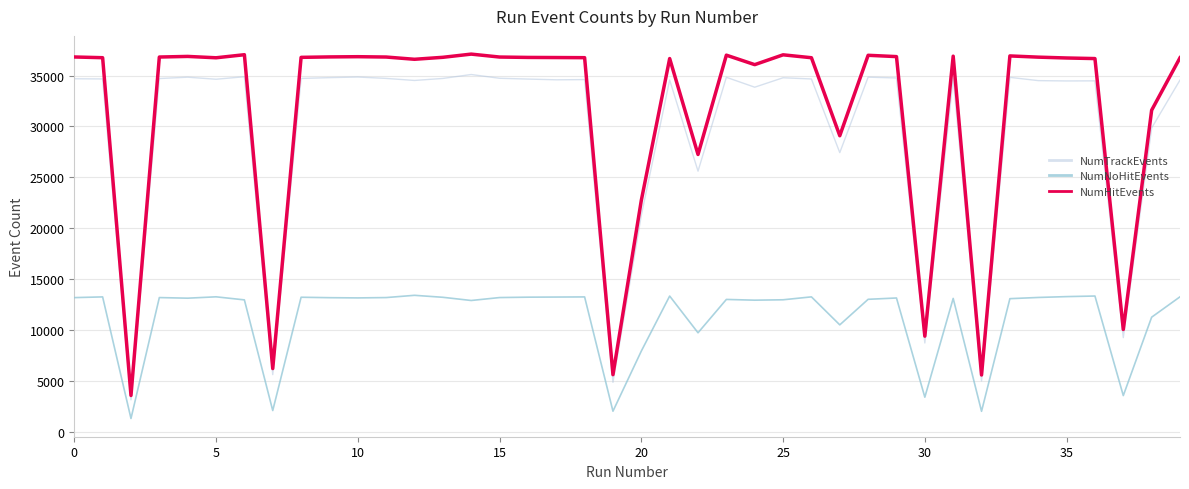

What is the greatest value displayed?

37112